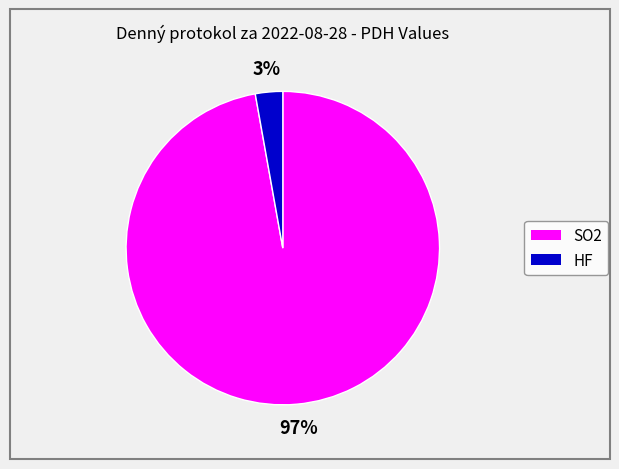

Which slice is the smallest?

HF